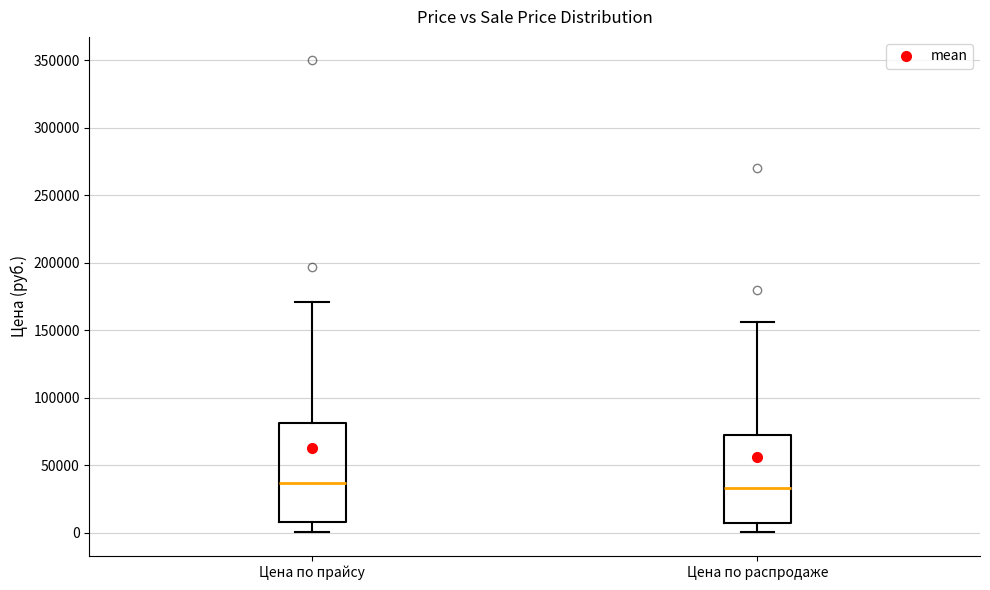

Where does the median line of the box for Цена по распродаже sit on the y-axis? The values are not printed on the chart, so give them approximately, as read against the axis.

35000